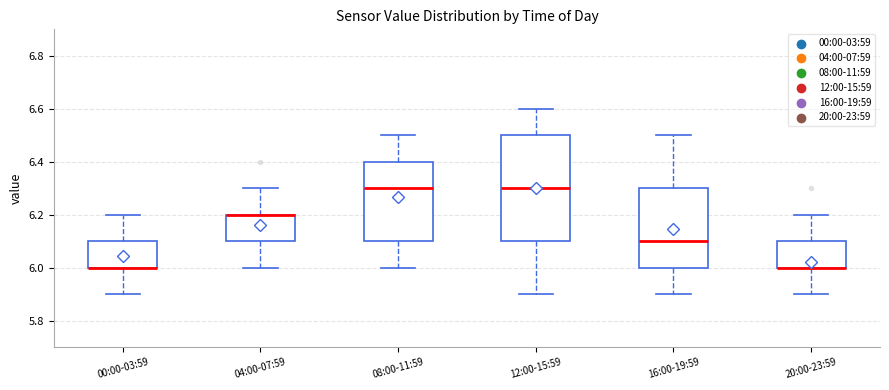

Which box is the tallest, from its lower edge to its upper edge?

12:00-15:59